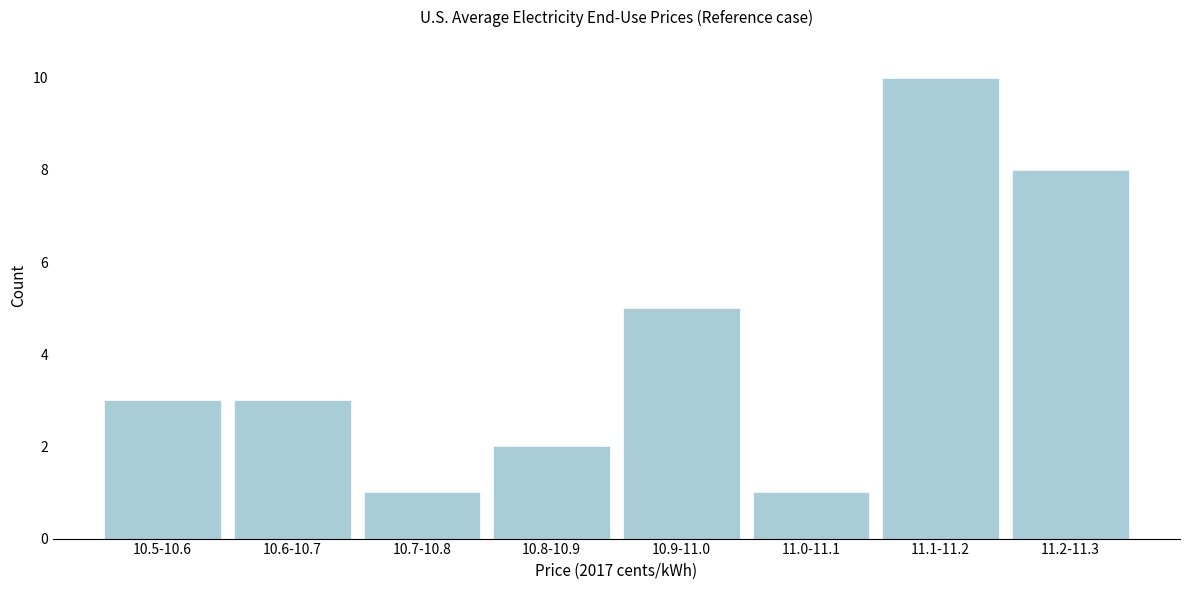

Reading left to right, transcribe all the data shown in this chart.

10.5-10.6=3	10.6-10.7=3	10.7-10.8=1	10.8-10.9=2	10.9-11.0=5	11.0-11.1=1	11.1-11.2=10	11.2-11.3=8